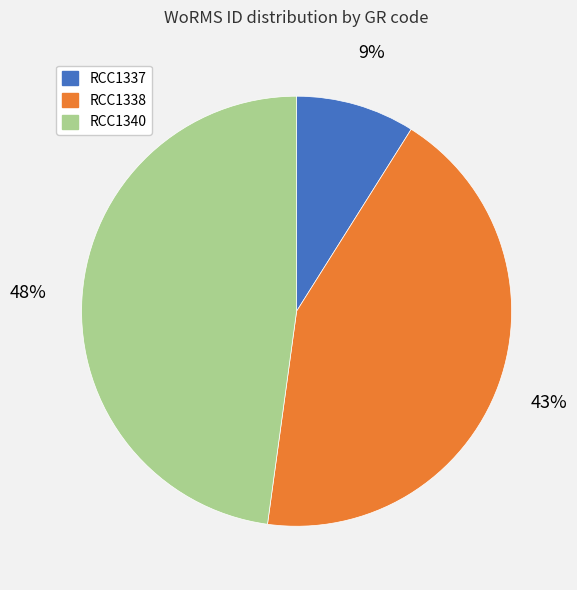

Does any single category account for the majority?

No